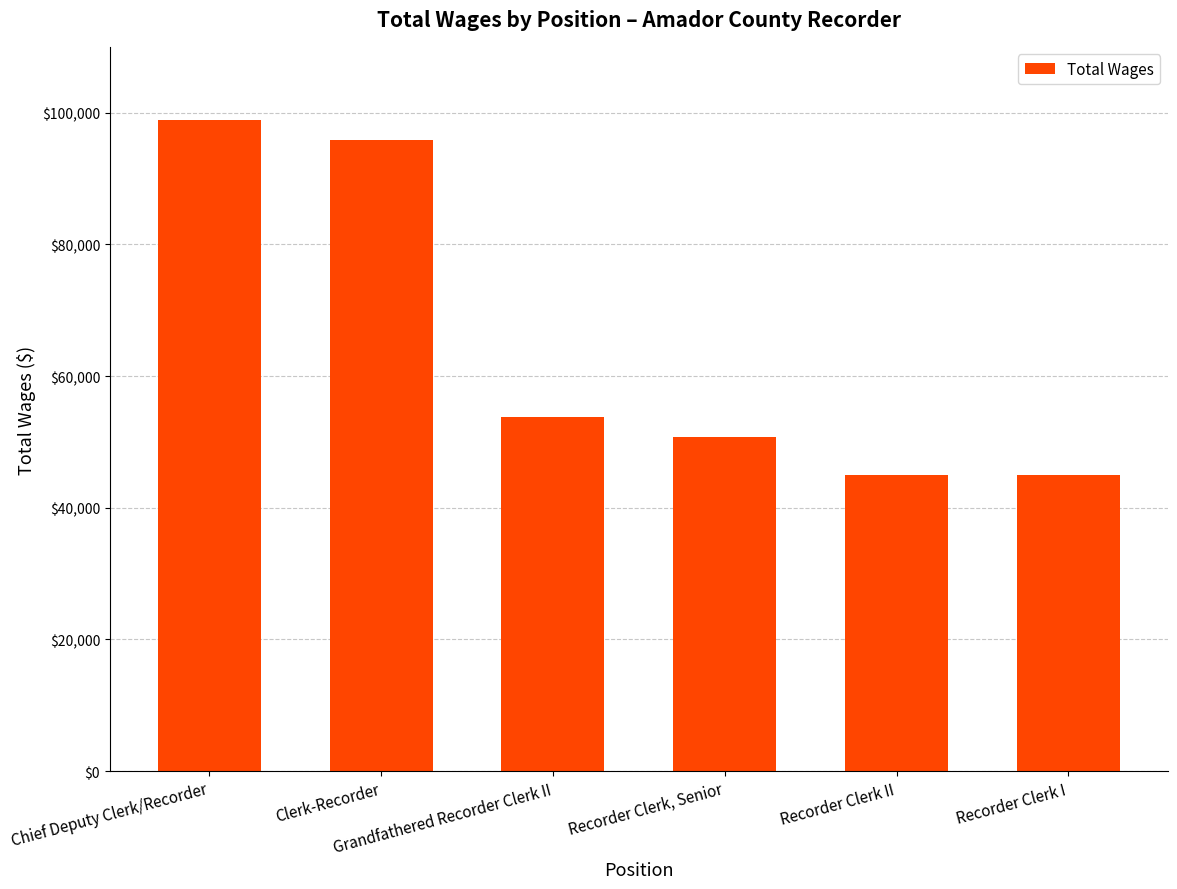

Which has a higher value, Grandfathered Recorder Clerk II or Recorder Clerk, Senior?

Grandfathered Recorder Clerk II